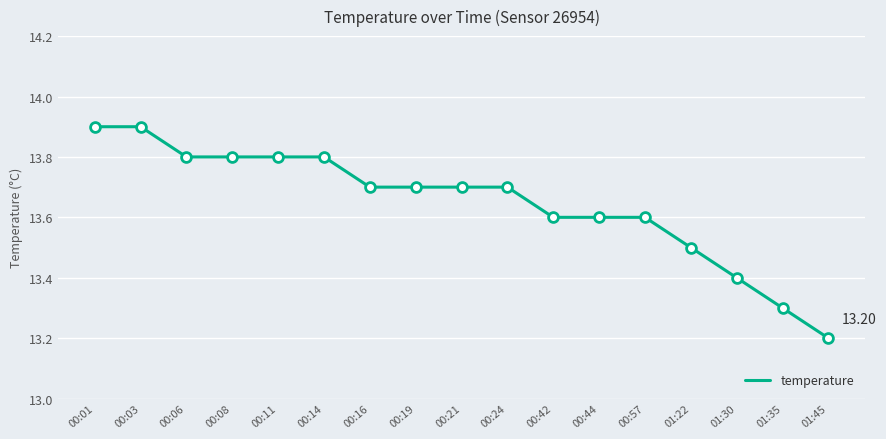

What is the change in value from 00:57 to 01:35?

-0.3